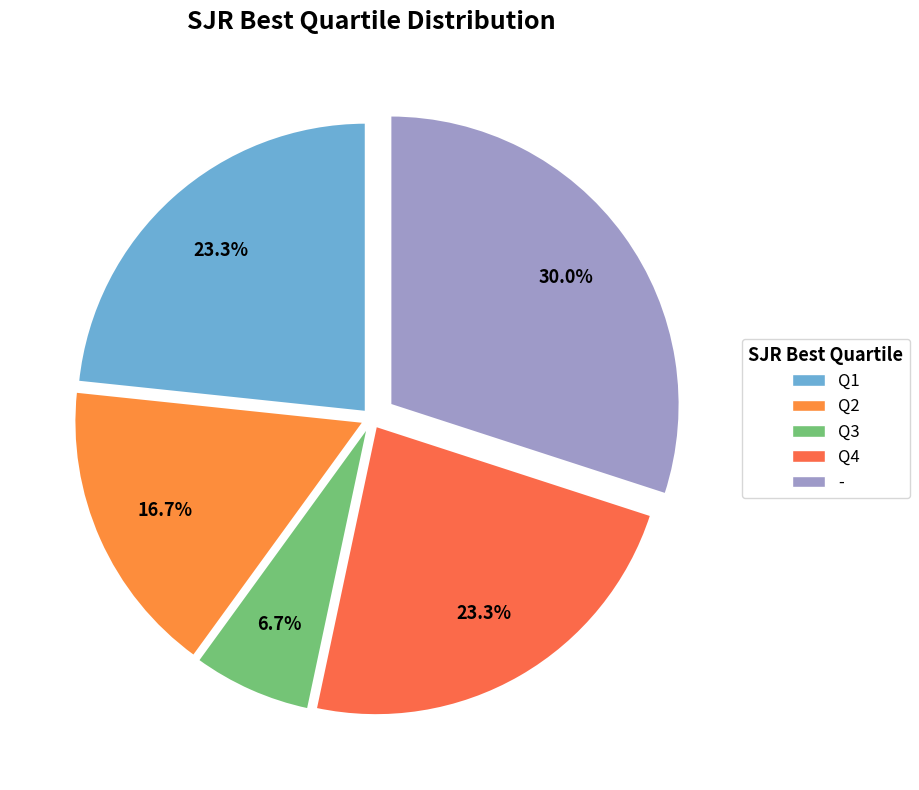

True or false: Q2 accounts for 30% of the total.

False